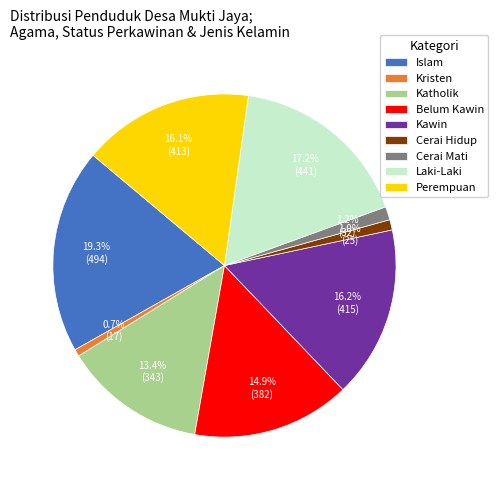

Which slice is the largest?

Islam